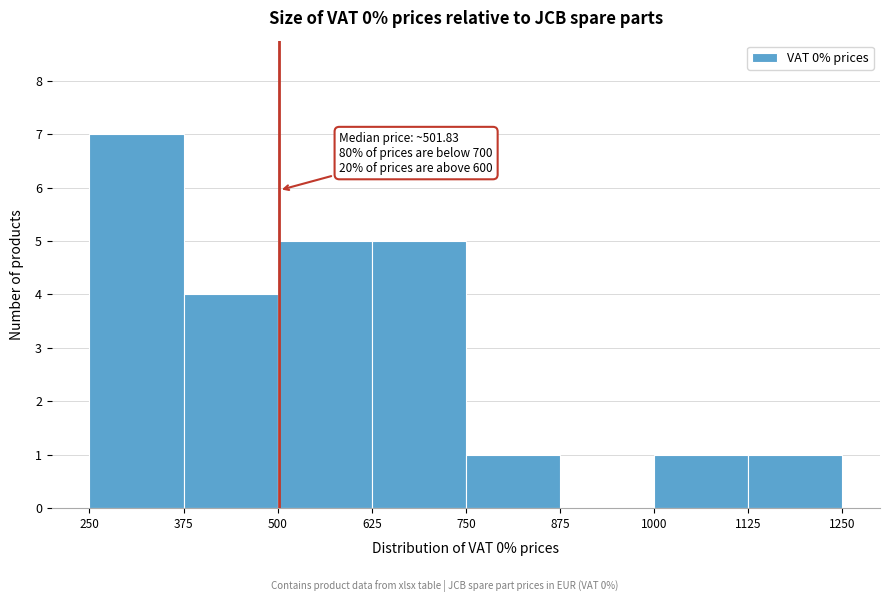

Which range on the x-axis has the tallest bar?

250 to 375